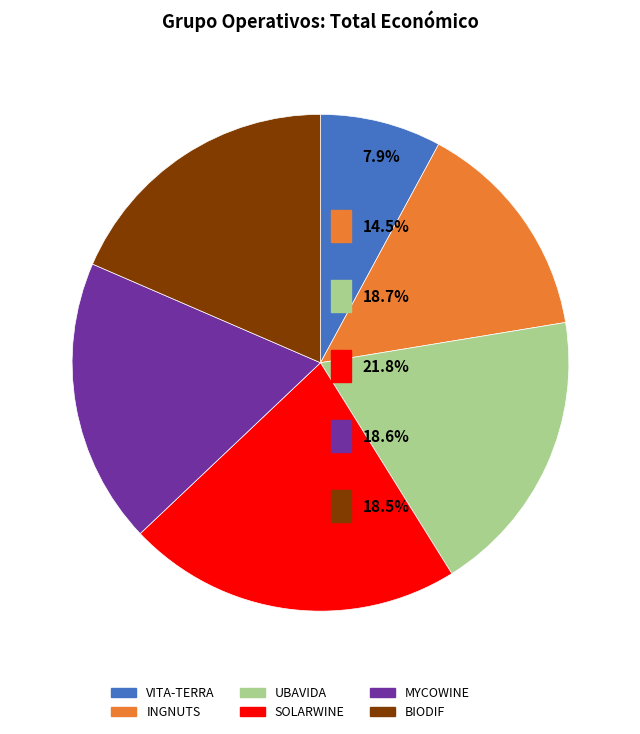

Is there any slice that represents more than half of the pie?

No